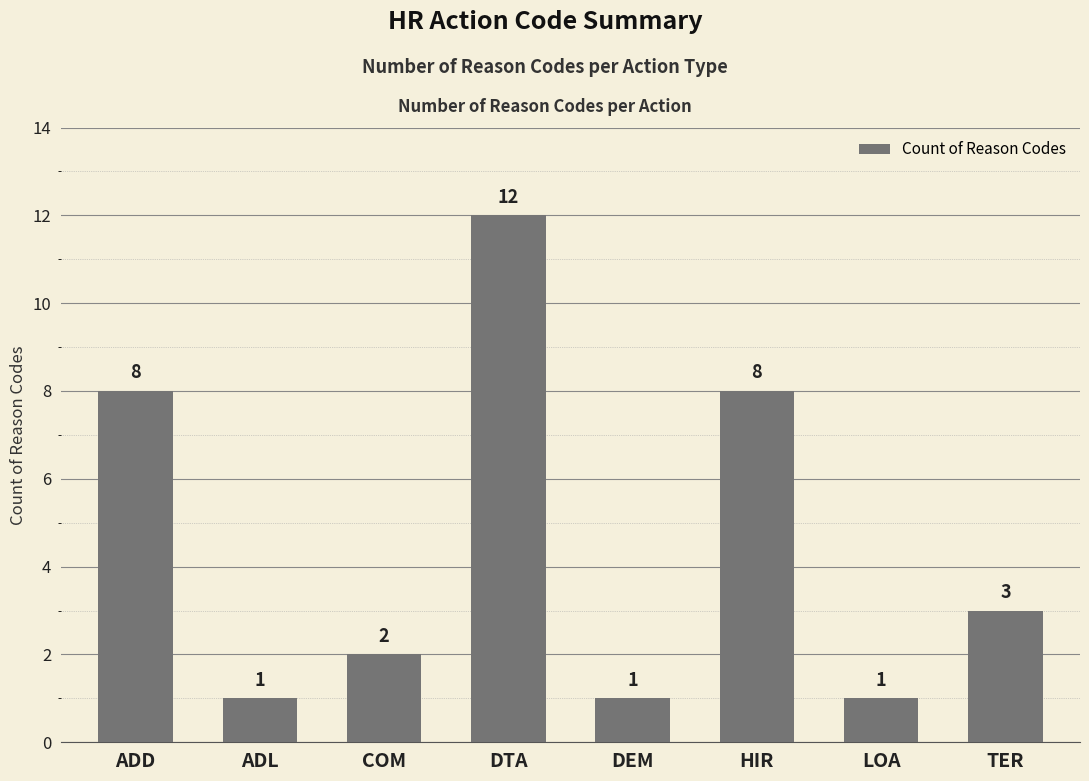

The chart shows a value of 3 at TER. True or false?

True